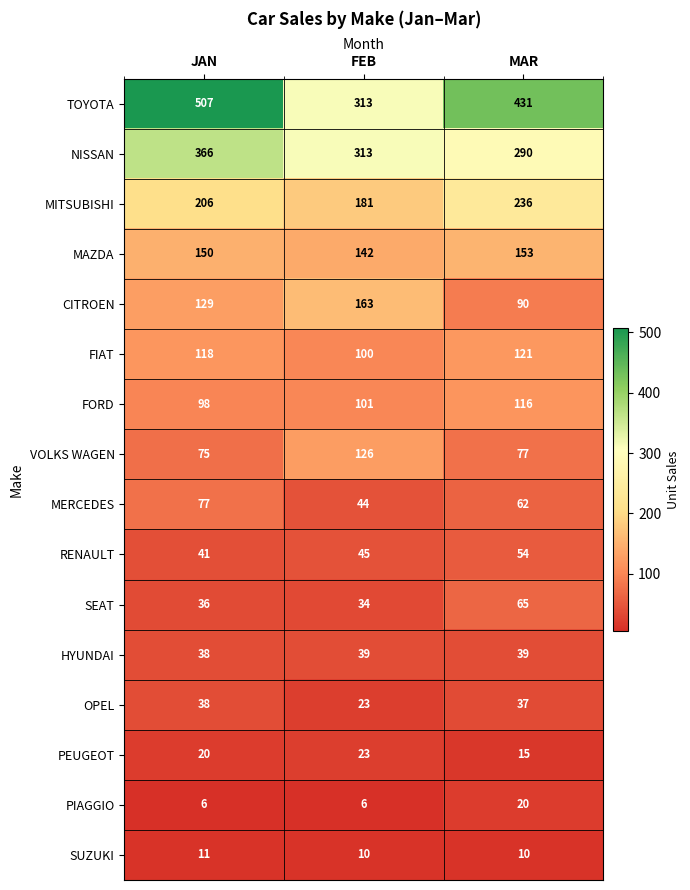

How many PEUGEOT values are between 15 and 23?

3